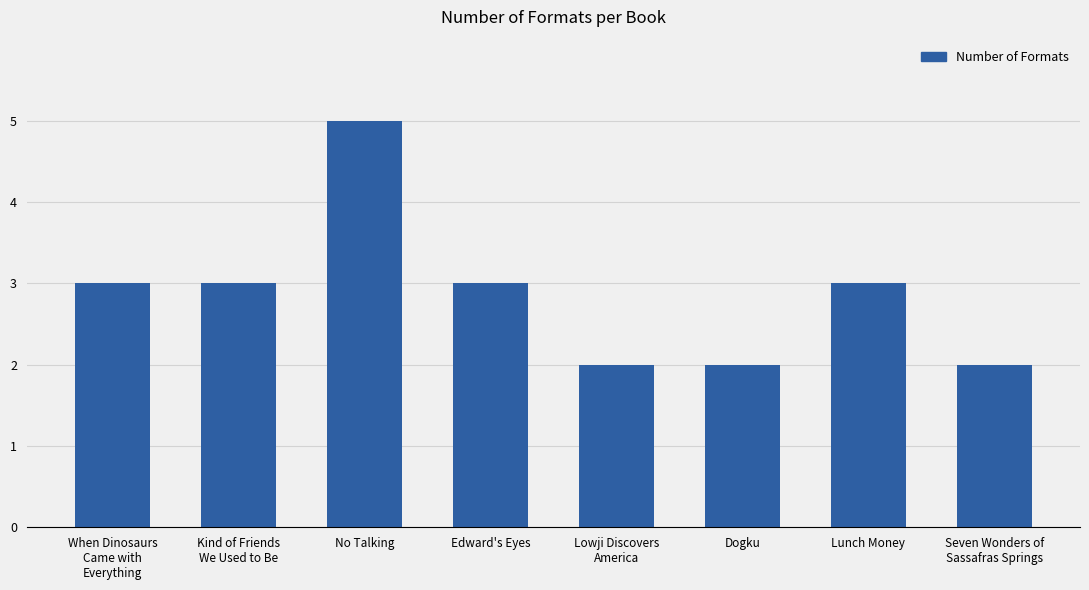

Does the chart contain any negative values?

No